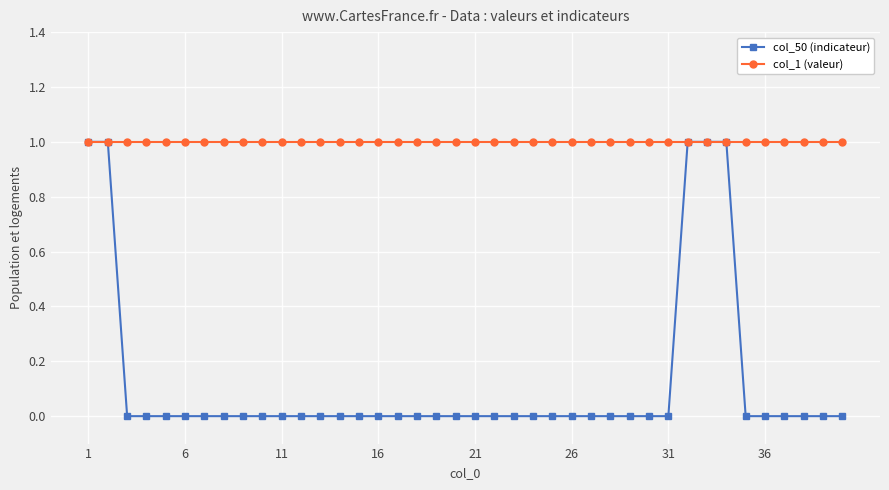

Which series has the largest total across all categories?

col_1 (valeur)